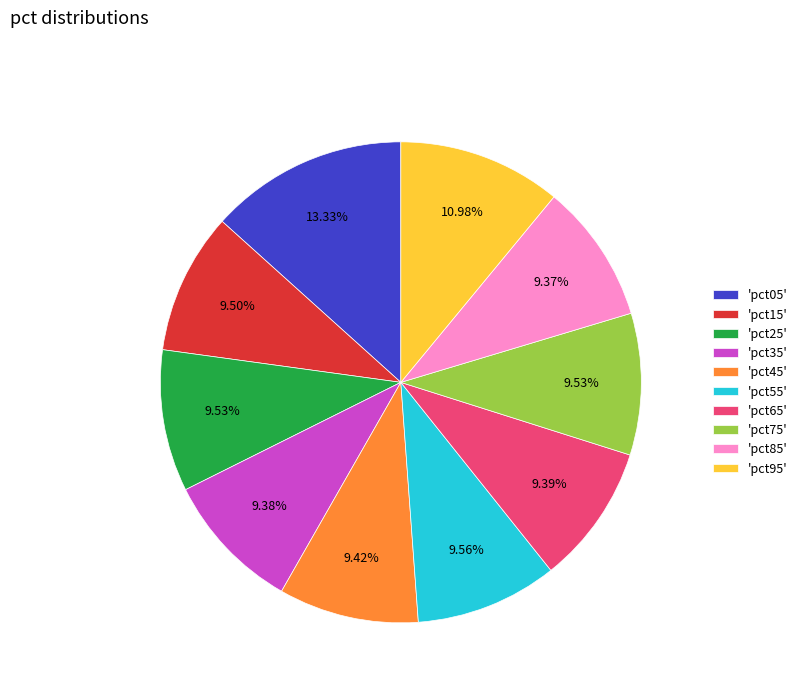

Is the sum of 'pct95' and 'pct65' greater than half?

No